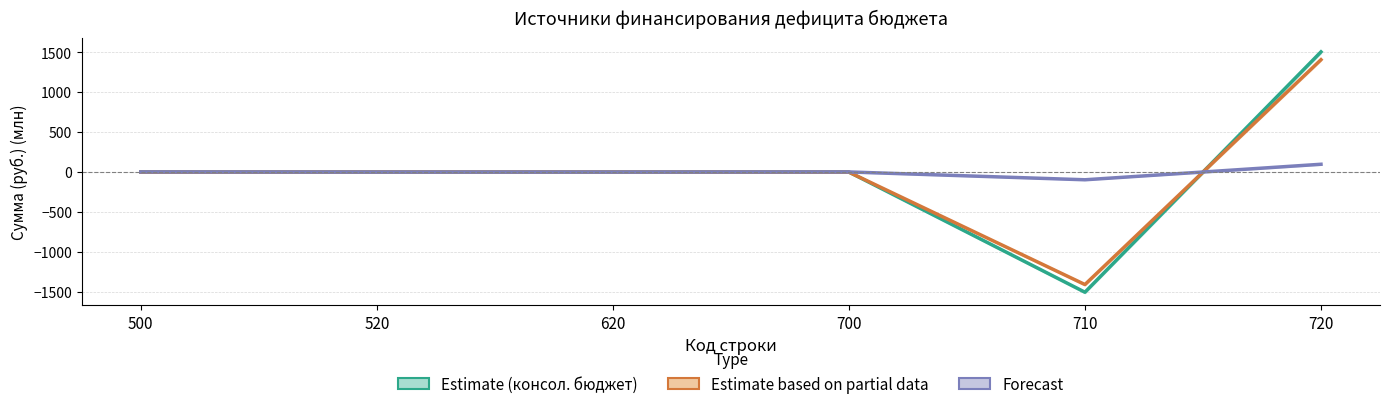

How many intersections are there between Исполнено (консол. бюджет) and Утвержденные (бюджеты мун. районов)?

1